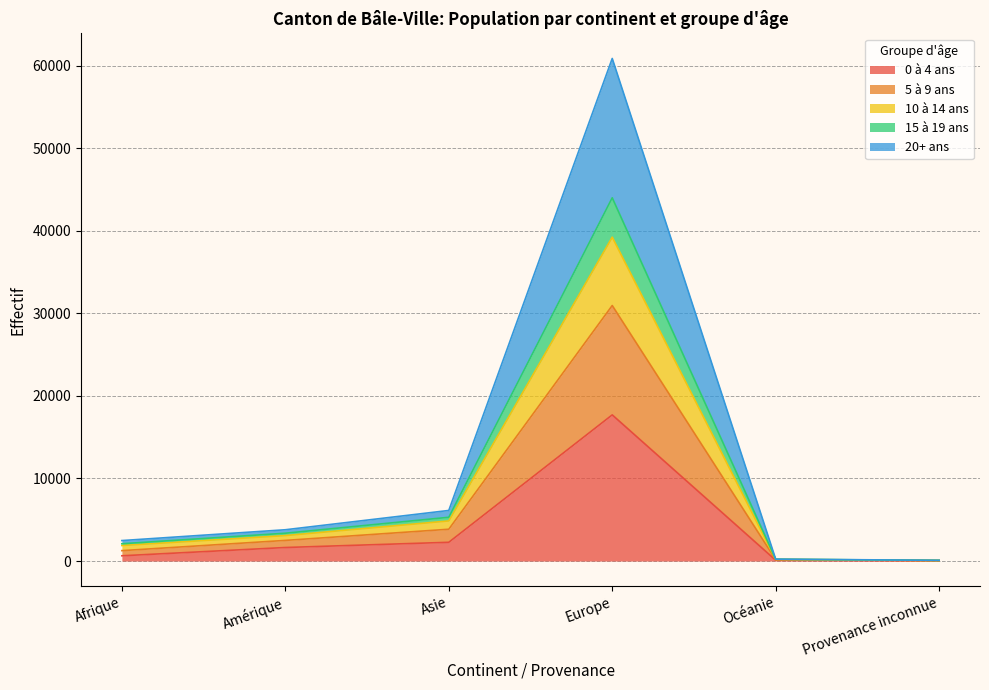

How many interior local peaks does the 0 à 4 ans series have?

1